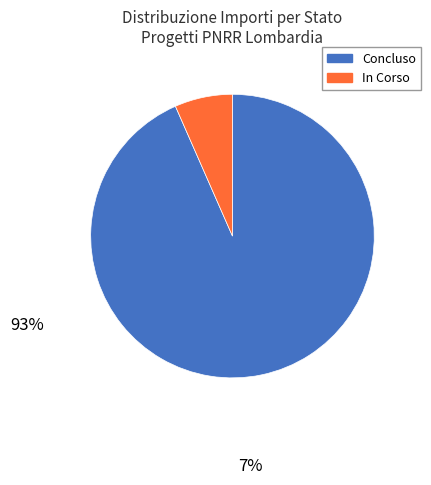

How many segments does this pie chart have?

2